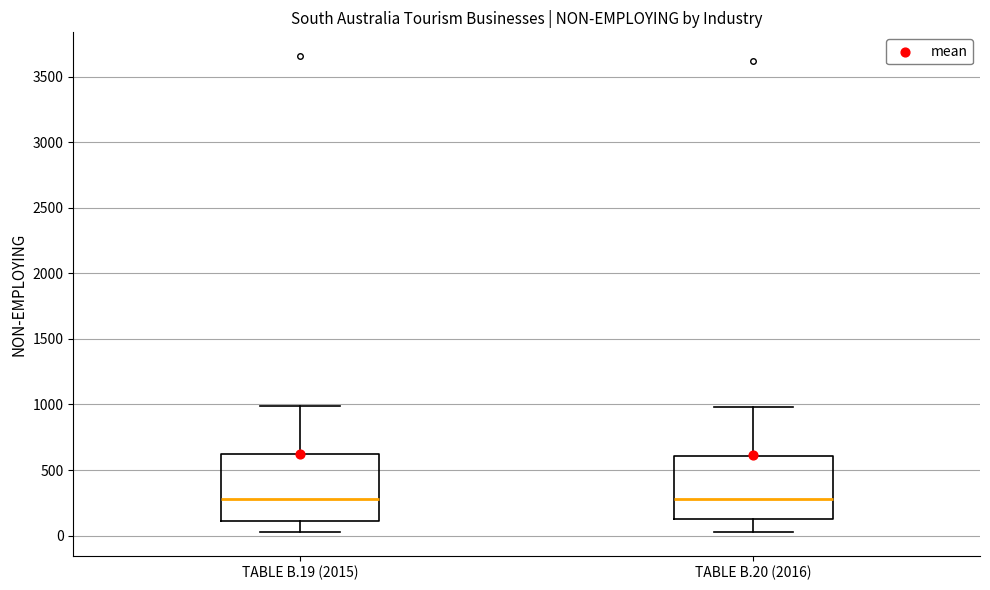

Where does the upper whisker of the box for TABLE B.19 (2015) end on the y-axis? The values are not printed on the chart, so give them approximately, as read against the axis.

1000